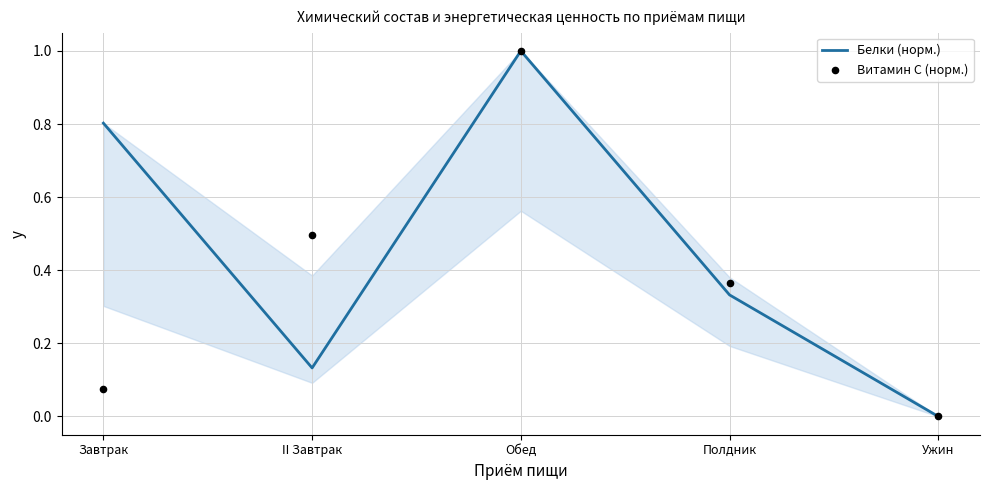

What is the total value across all series at II Завтрак?

0.6